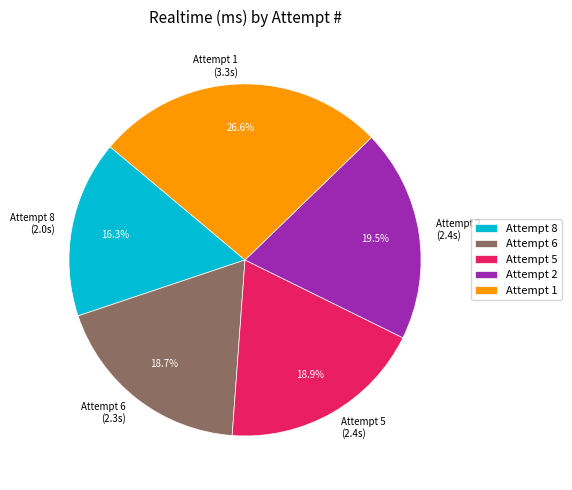

To the nearest percent, what is the difference between the largest and smallest slice percentages?

10%